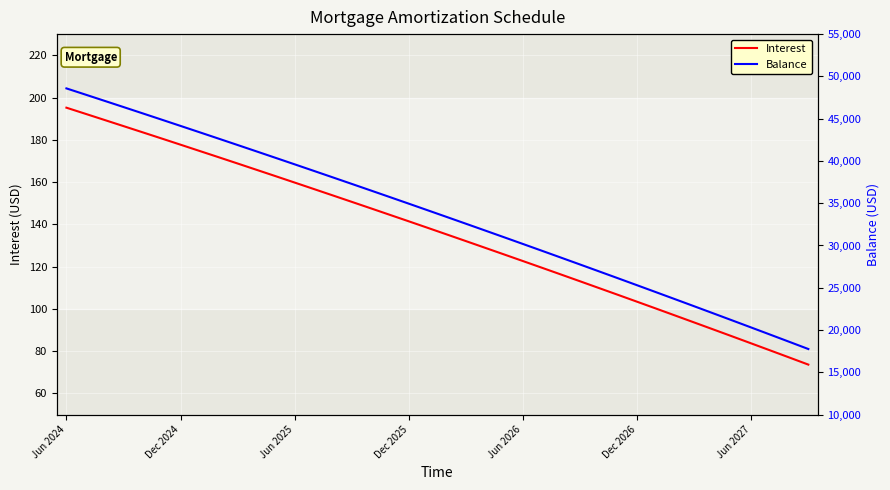

What position from the right is 13?

27